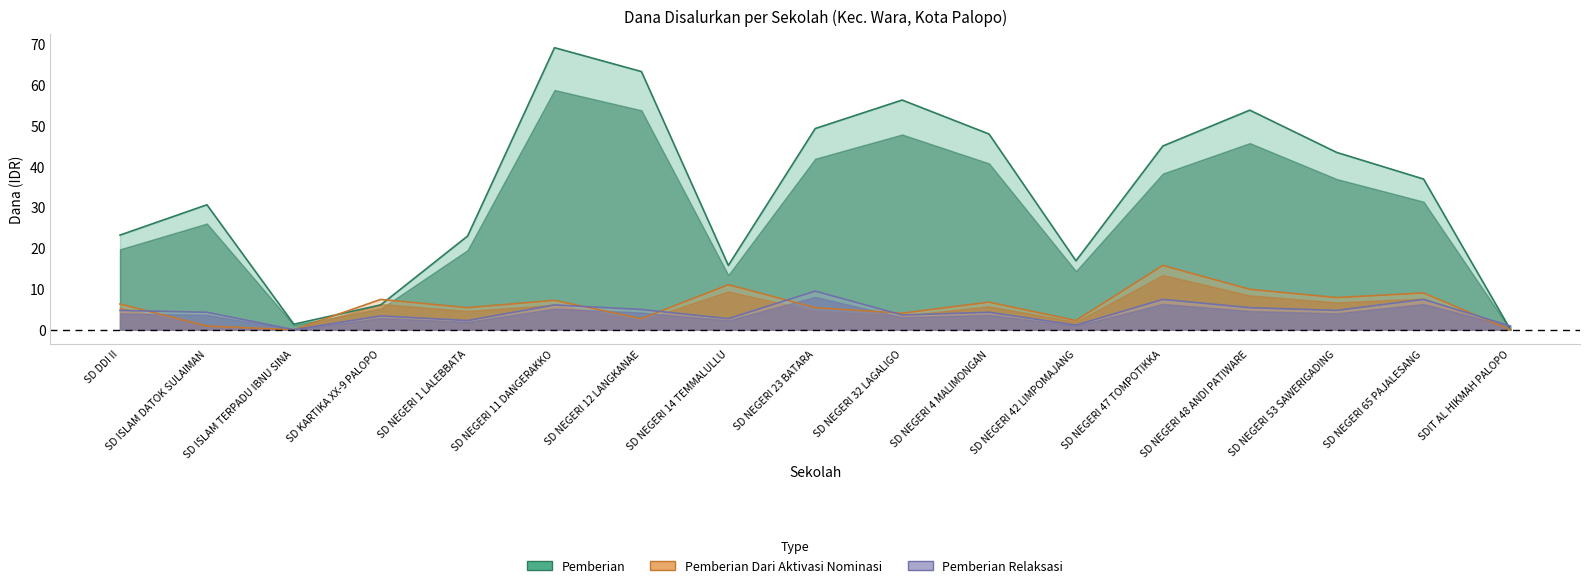

Where is Pemberian Relaksasi nearest to the value 4?

SD ISLAM DATOK SULAIMAN